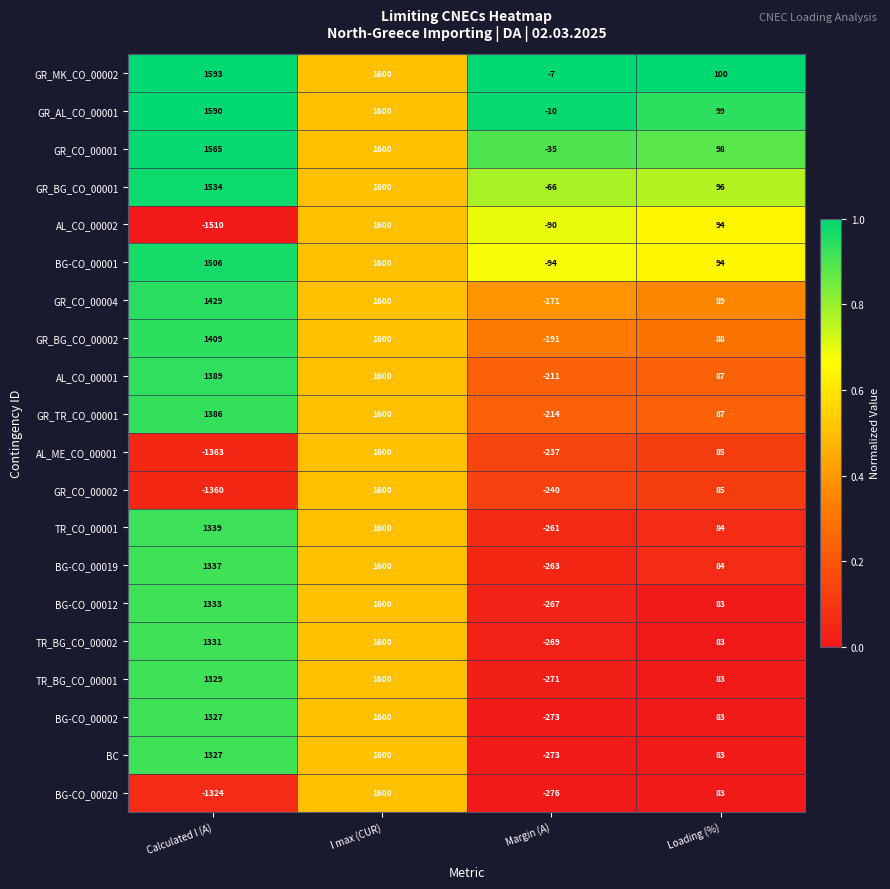

What is the sum of all BG-CO_00012 values?

2749